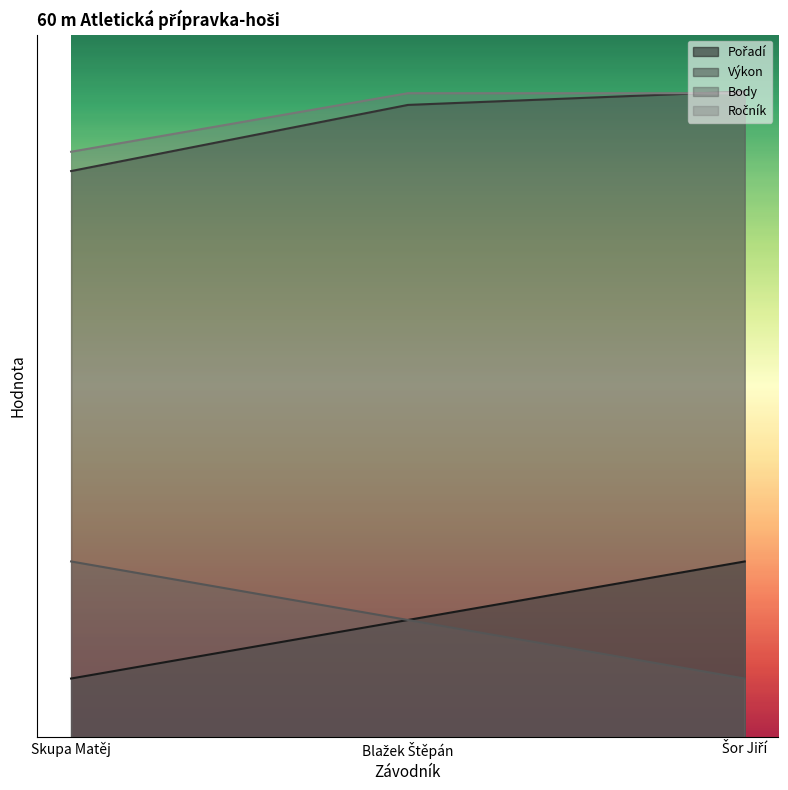

Is it true that Ročník equals 10.0 at Skupa Matěj?

True